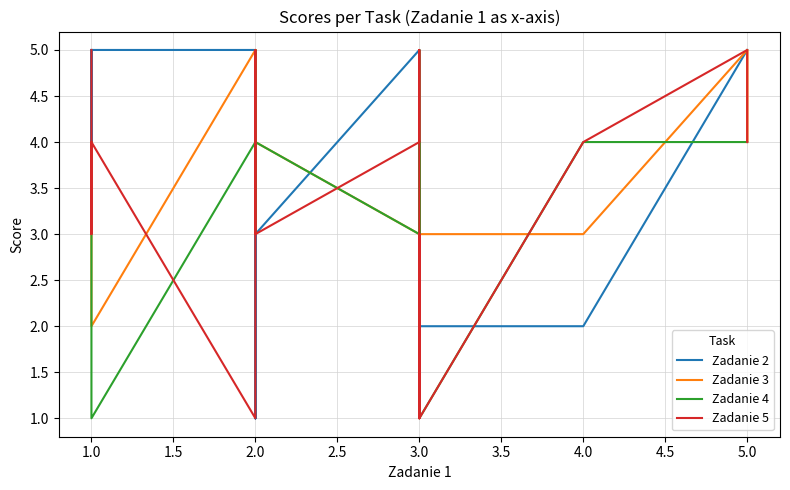

Reading left to right, transcribe all the data shown in this chart.

Zadanie 2: 5	4	5	5	5	1	4	4	1	4	3	5	2	2	2	2	2	5	5	5
Zadanie 3: 4	4	2	5	4	4	3	4	3	5	4	3	4	4	3	3	3	5	4	5
Zadanie 4: 4	3	1	4	4	3	4	4	3	5	4	3	5	3	4	1	4	4	4	4
Zadanie 5: 5	3	4	1	5	5	5	4	4	4	3	4	5	1	3	1	4	5	5	4